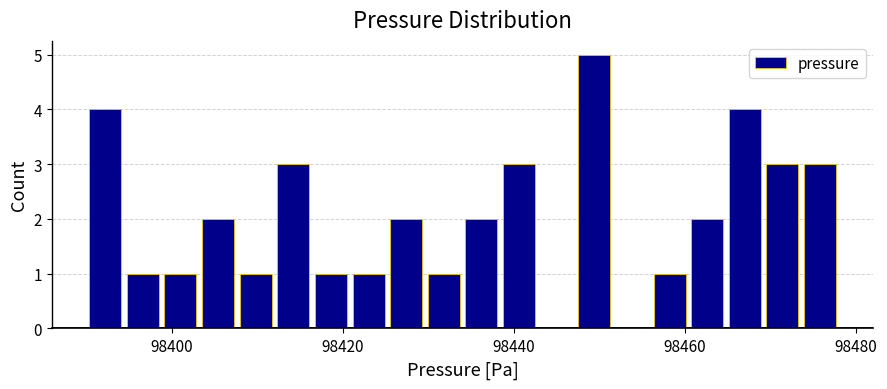

Read against the x-axis, roughly where is the centre of the tallest bar?

98450